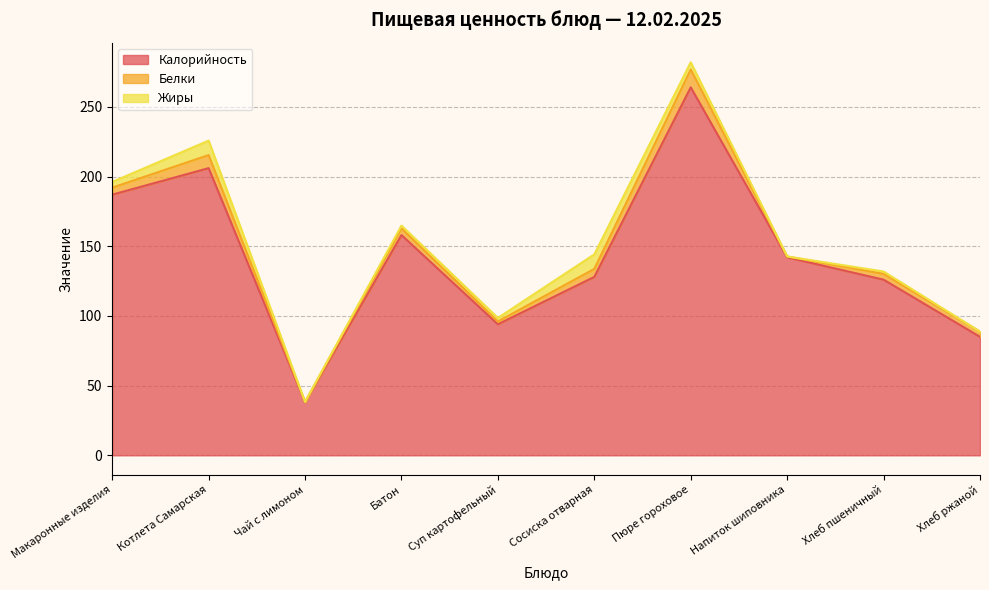

Reading left to right, extract all data points from this chart.

Калорийность: 187.0	206.0	38.0	158.0	94.0	128.0	264.0	142.0	126.0	85.0
Белки: 5.0	9.4	0.2	4.8	2.0	5.7	12.8	0.6	4.2	3.8
Жиры: 4.1	10.4	0.1	2.0	2.5	10.4	5.2	0.0	1.7	0.0